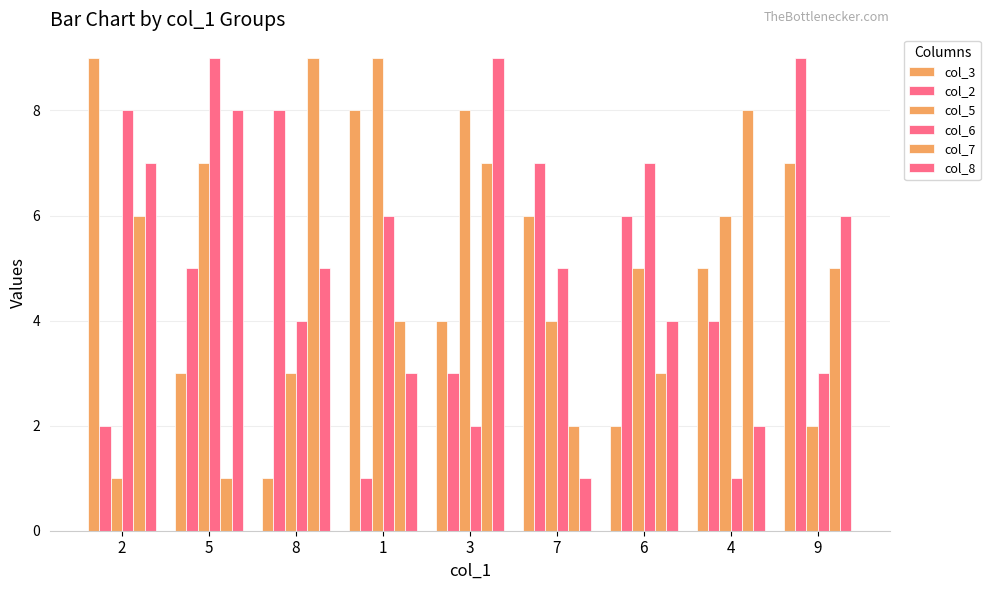

At which label does col_8 first exceed 5?

2